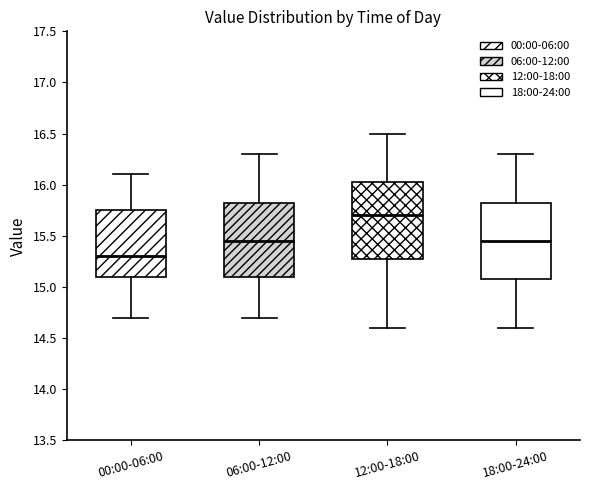

Reading left to right, read every box against the y-axis: the position of its median line, the range the box covers, and the ends of its whiskers. The values are not printed on the chart, so give them approximately, as read against the axis.

00:00-06:00: median 15.30, box 15.10 to 15.75, whiskers 14.70 to 16.10
06:00-12:00: median 15.45, box 15.10 to 15.85, whiskers 14.70 to 16.30
12:00-18:00: median 15.70, box 15.30 to 16.05, whiskers 14.60 to 16.50
18:00-24:00: median 15.45, box 15.10 to 15.85, whiskers 14.60 to 16.30